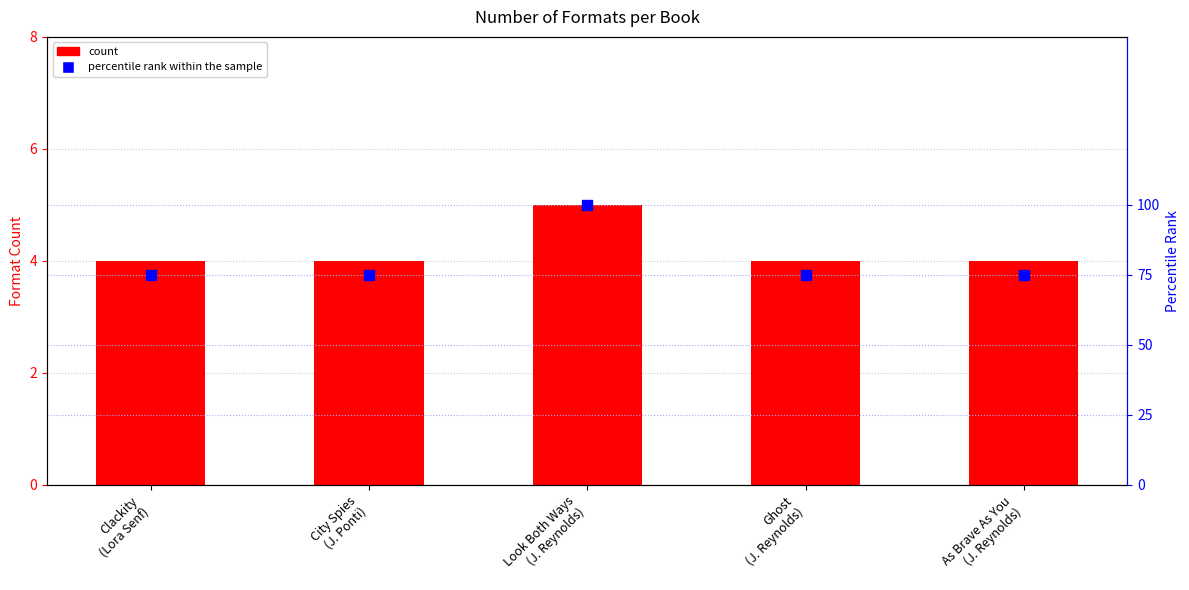

At how many categories does at least one series exceed 92?

1